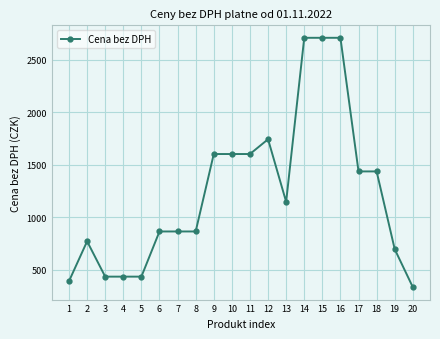

Is it true that the value at 6 is 863?

True